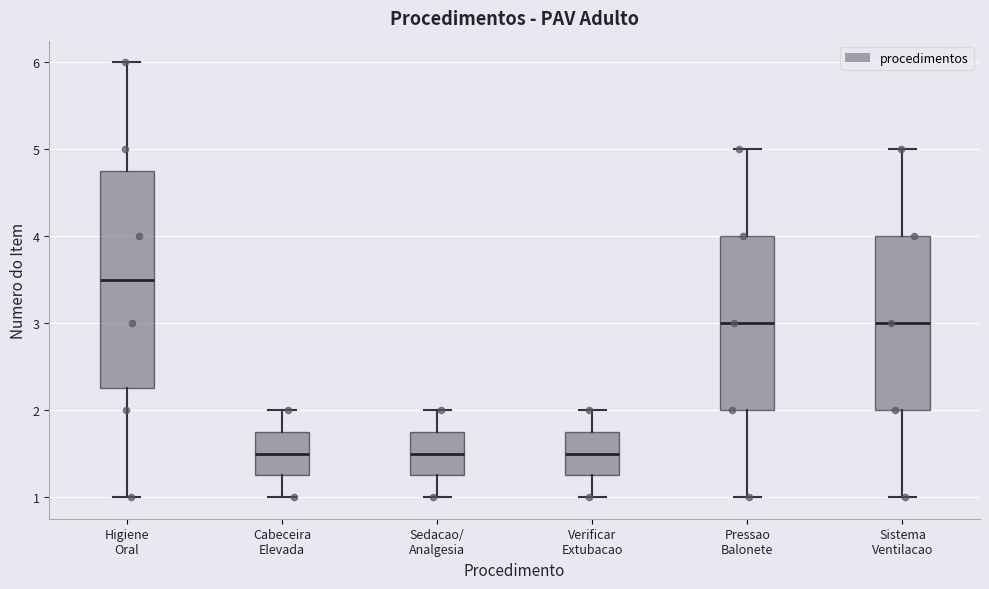

Comparing the boxes themselves (not the whiskers), which one is the tallest?

Higiene Oral